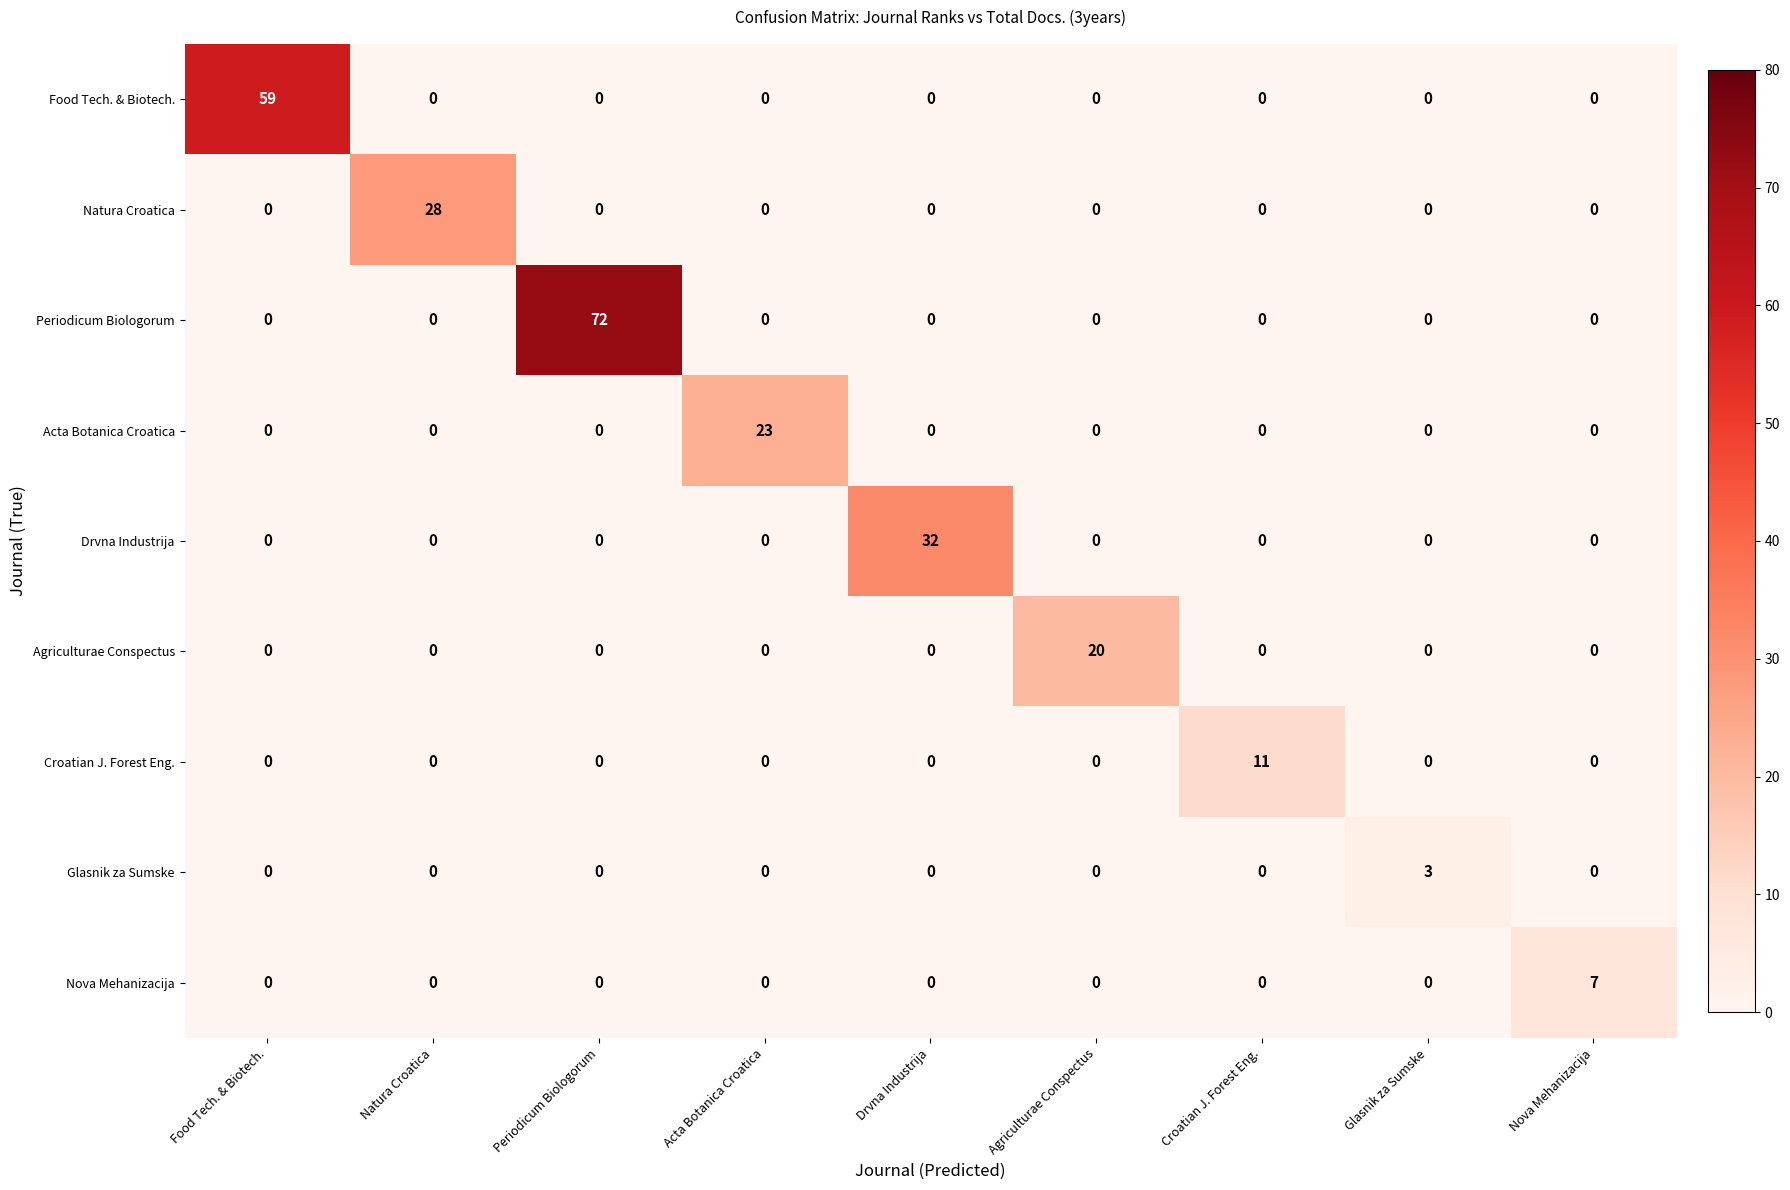

At how many categories does at least one series exceed 71?

1